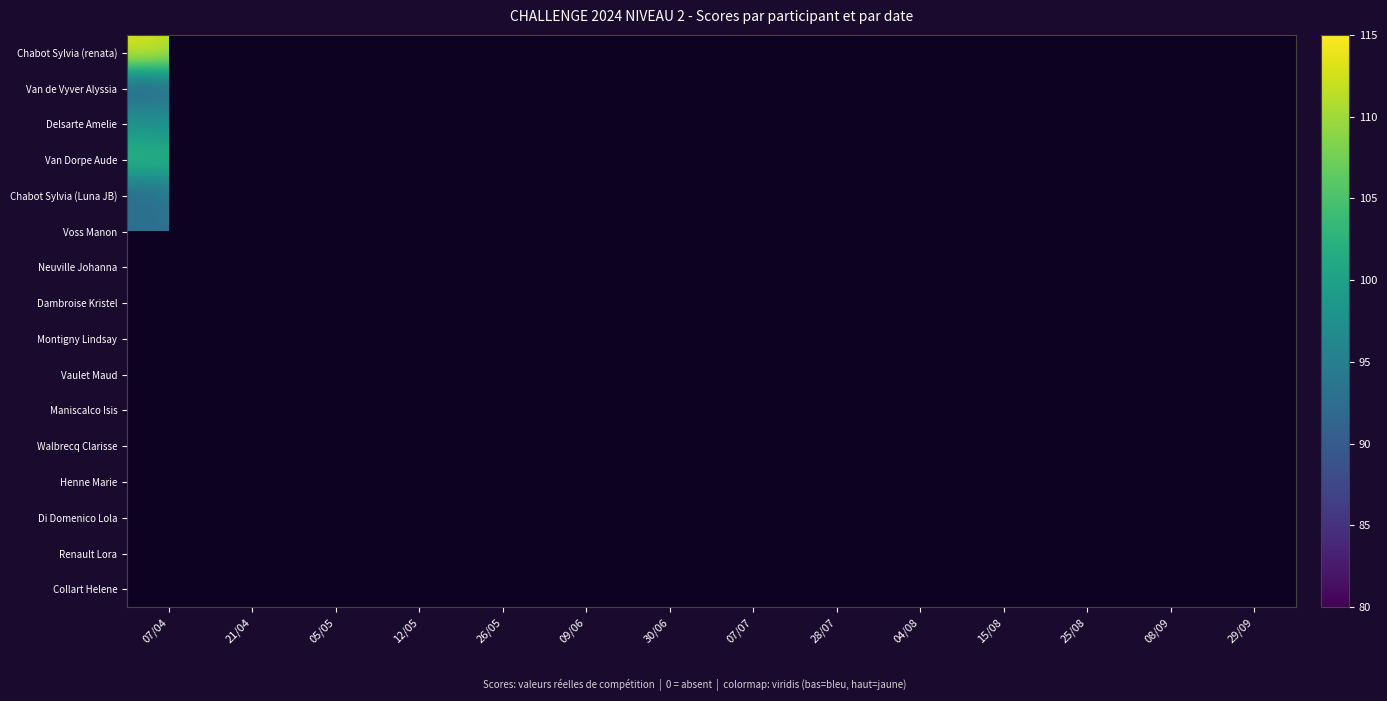

Which category has the highest value across all series?

07/04